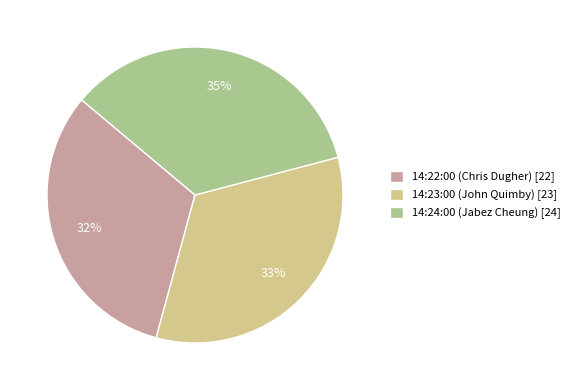

Does 14:23:00 (John Quimby) represent more than half of the total?

No